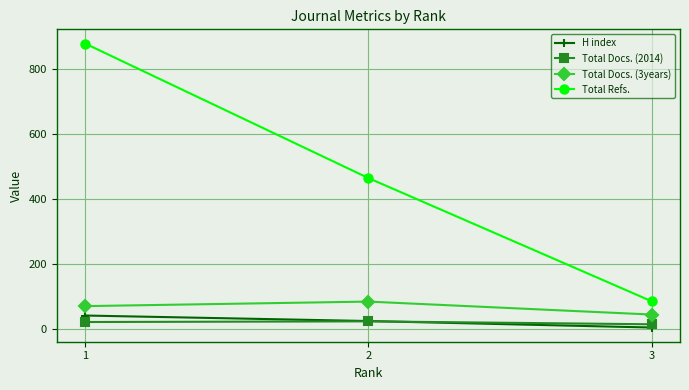

The H index series shows 41 at 1. True or false?

True